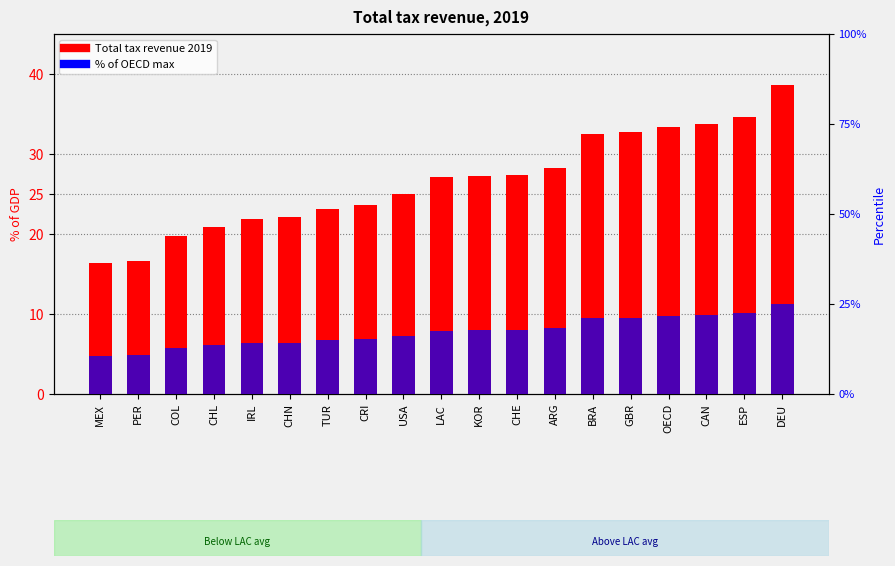

Reading left to right, transcribe all the data shown in this chart.

Total tax revenue 2019: MEX=16.3	PER=16.6	COL=19.7	CHL=20.9	IRL=21.9	CHN=22.1	TUR=23.1	CRI=23.6	USA=25.0	LAC=27.1	KOR=27.3	CHE=27.4	ARG=28.2	BRA=32.5	GBR=32.7	OECD=33.4	CAN=33.8	ESP=34.7	DEU=38.6
% of OECD max: MEX=2.1	PER=2.2	COL=2.6	CHL=2.7	IRL=2.8	CHN=2.9	TUR=3.0	CRI=3.1	USA=3.2	LAC=3.5	KOR=3.5	CHE=3.5	ARG=3.7	BRA=4.2	GBR=4.2	OECD=4.3	CAN=4.4	ESP=4.5	DEU=5.0